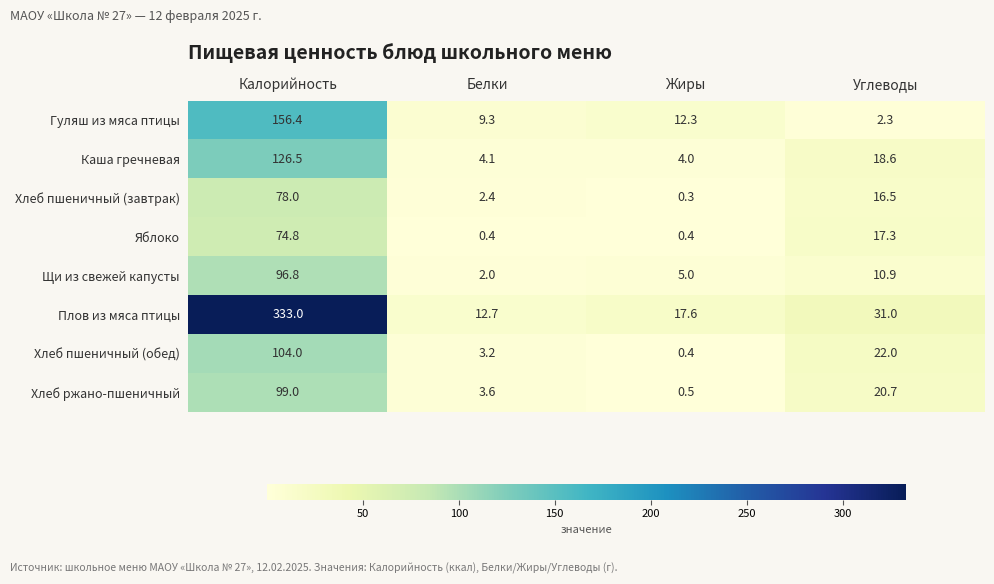

Rank the categories by Хлеб ржано-пшеничный value from lowest to highest.

Жиры, Белки, Углеводы, Калорийность